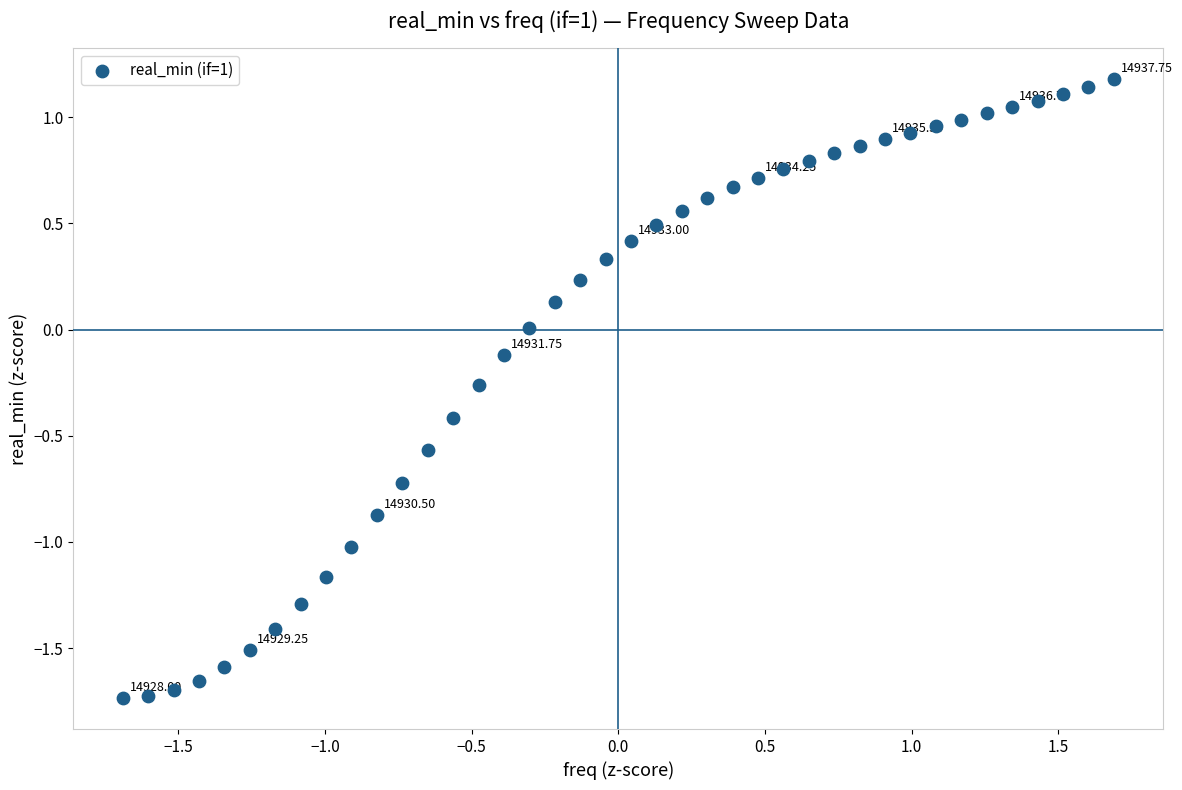

What is the range of X values (max minus min)?

3.4